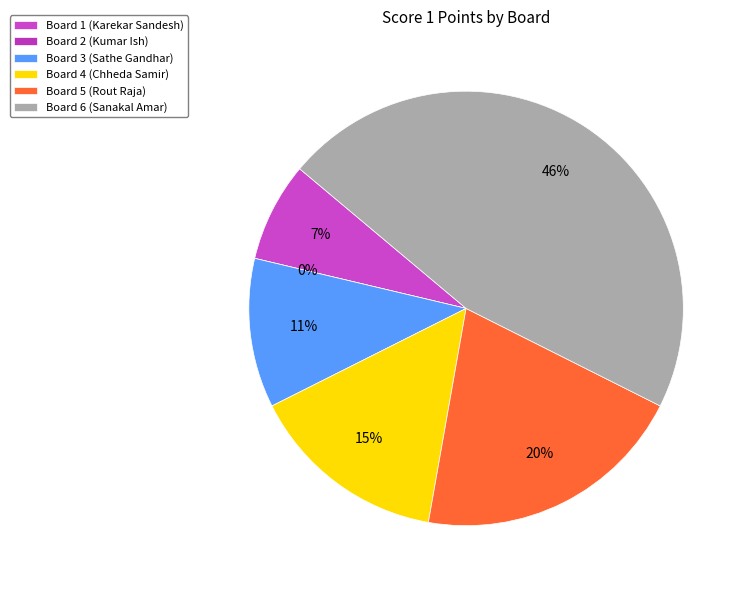

Which category has the smallest portion of the pie?

Board 2 (Kumar Ish)